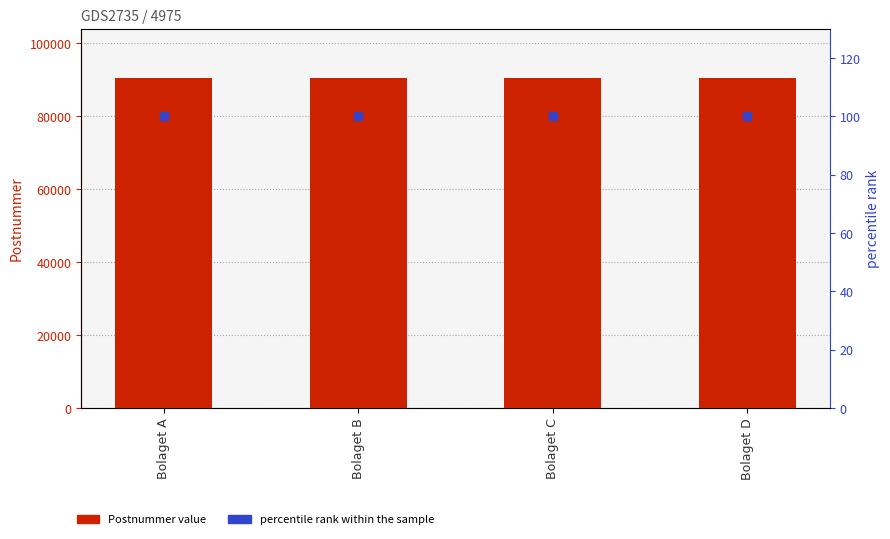

What is the total value across all series at Bolaget A?

90540